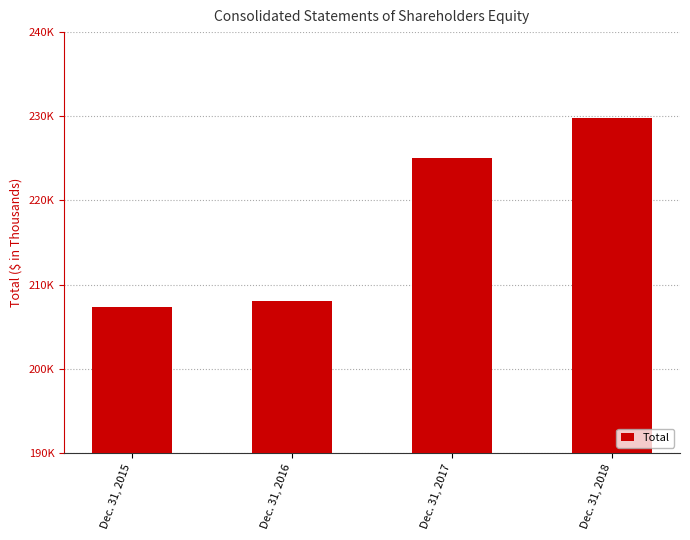

How many values are below 225088?

2